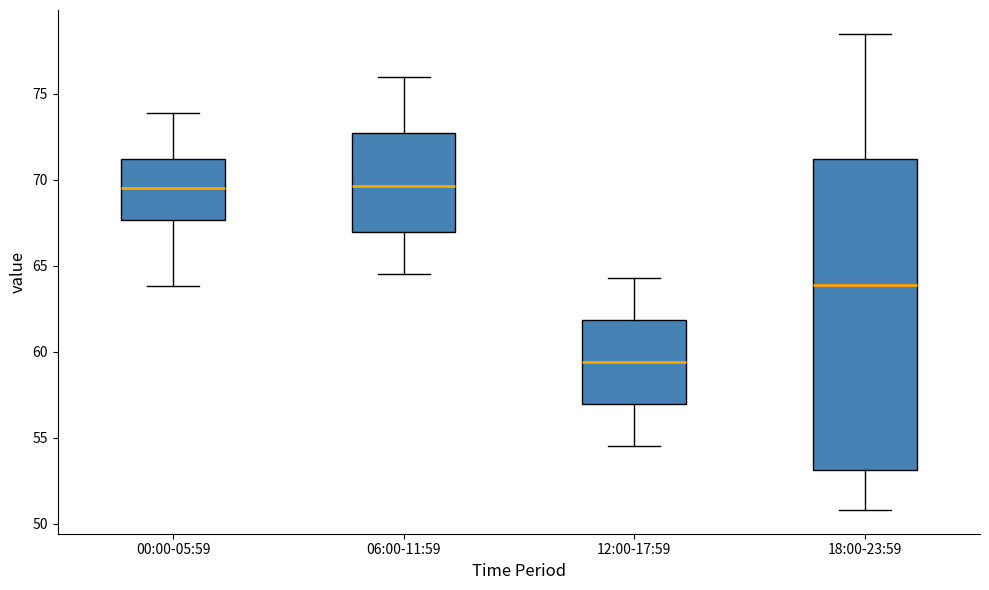

Comparing the boxes themselves (not the whiskers), which one is the tallest?

18:00-23:59